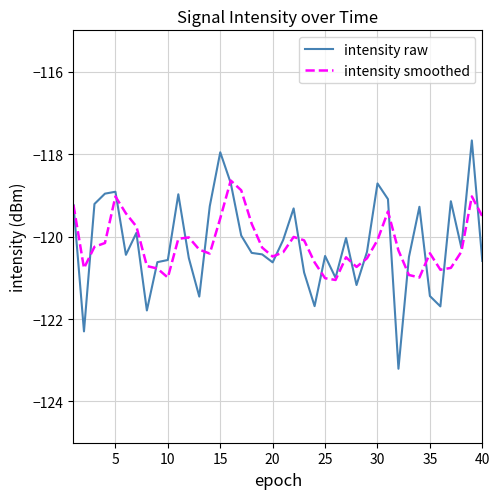

List the series in order of their peak value, highest first.

intensity raw, intensity smoothed